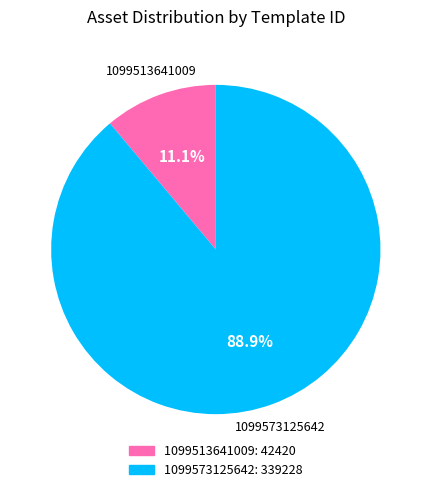

Which has a higher value, 1099573125642 or 1099513641009?

1099573125642